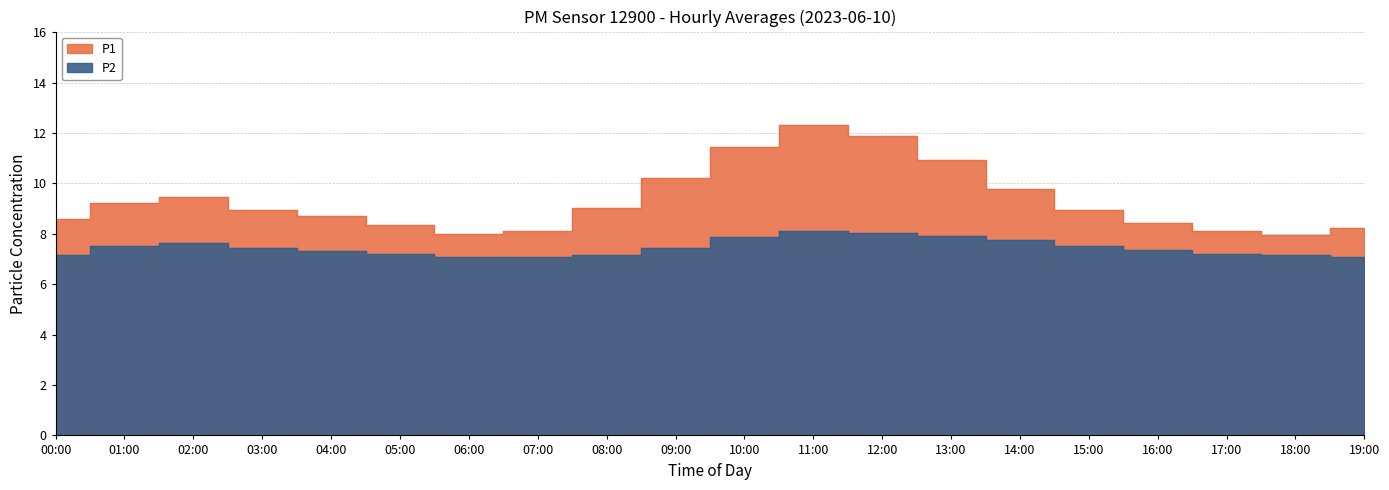

How many series are shown in this chart?

2